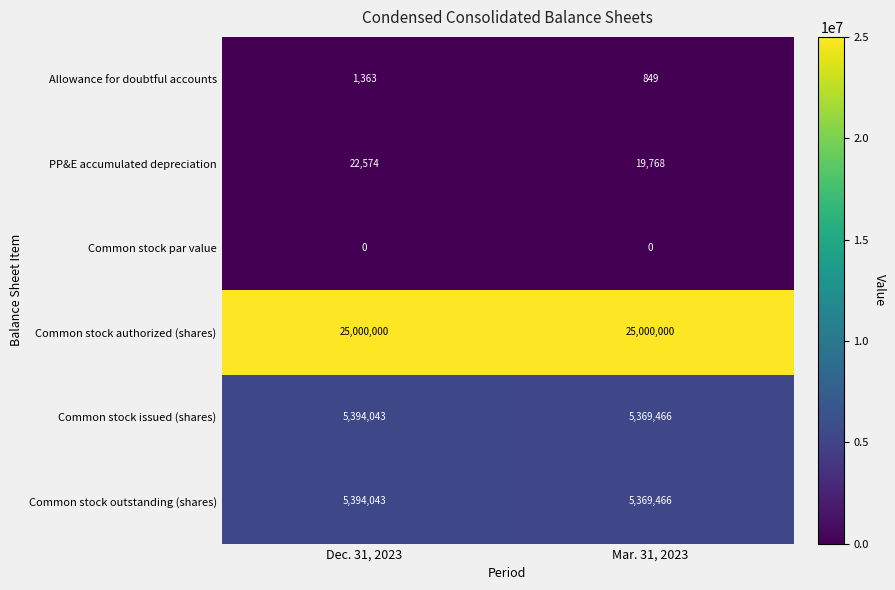

Which series has the largest total across all categories?

Common stock authorized (shares)